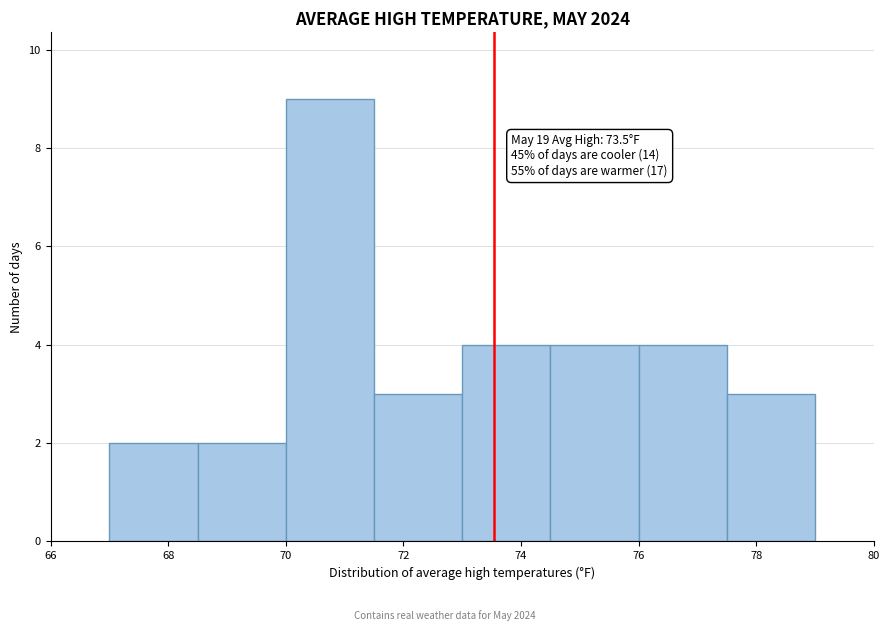

Over which range of the x-axis is the bar tallest?

70.0 to 71.5